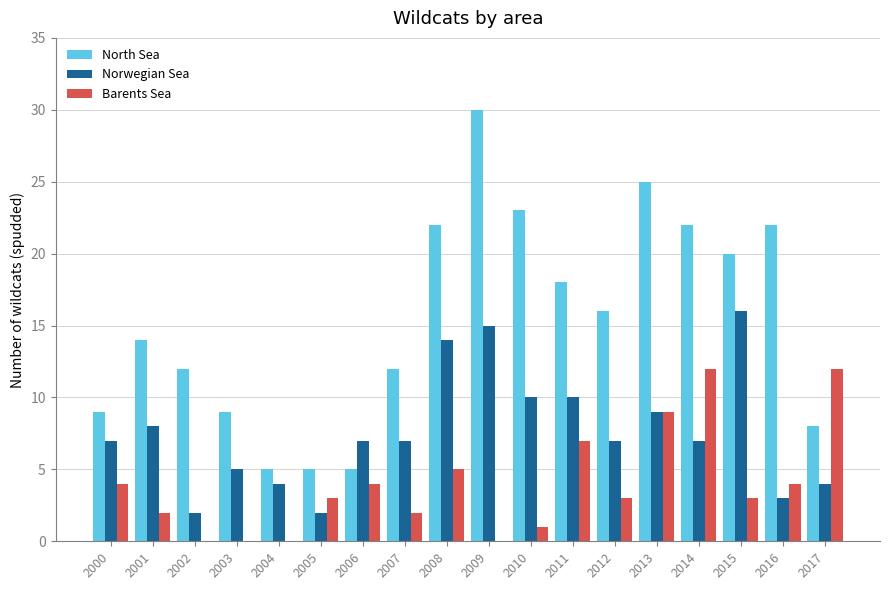

The Barents Sea series shows 10 at 2011. True or false?

False